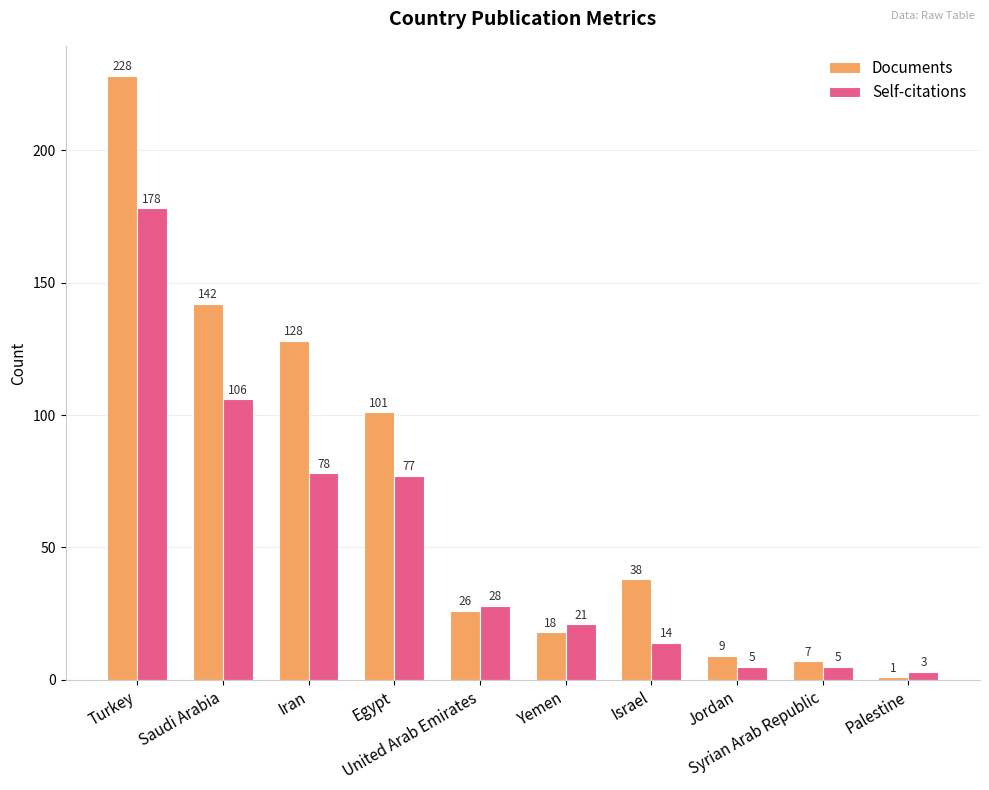

What position from the right is United Arab Emirates?

6